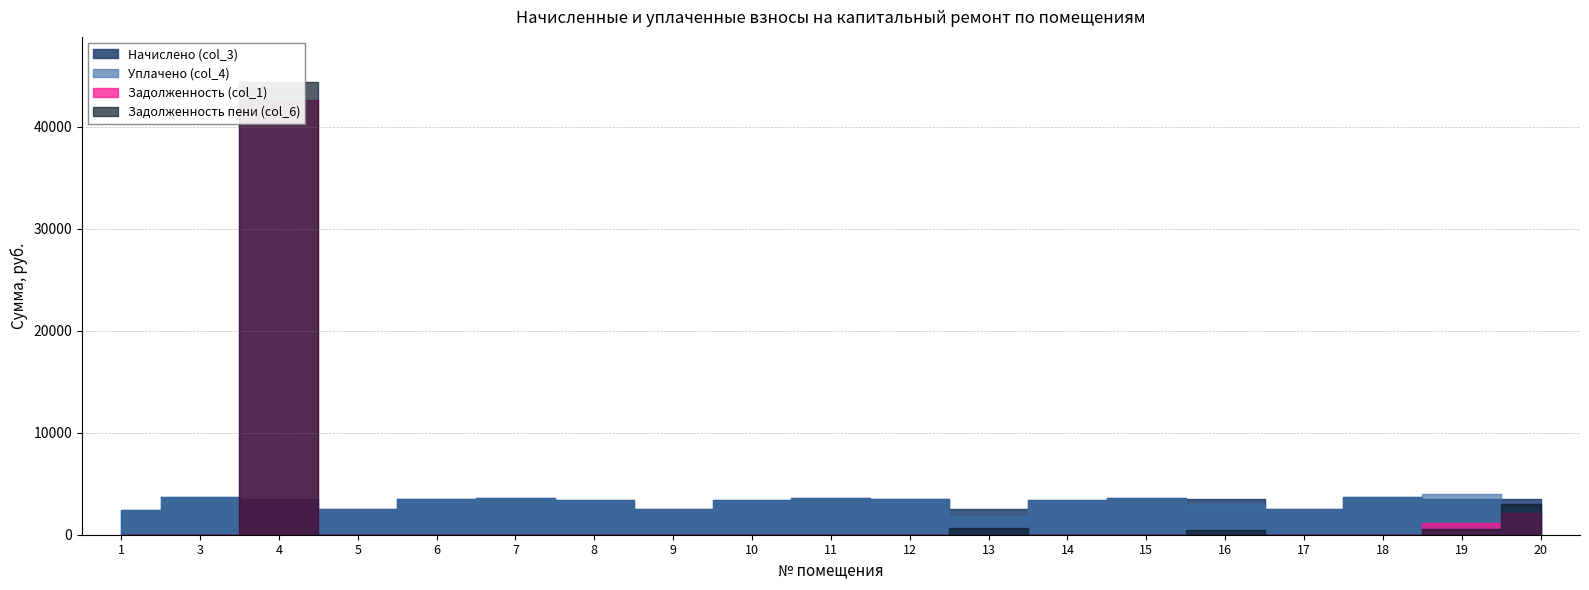

At 15, list the series in order from smallest to largest.

Задолженность (col_1), Задолженность пени (col_6), Начислено (col_3), Уплачено (col_4)